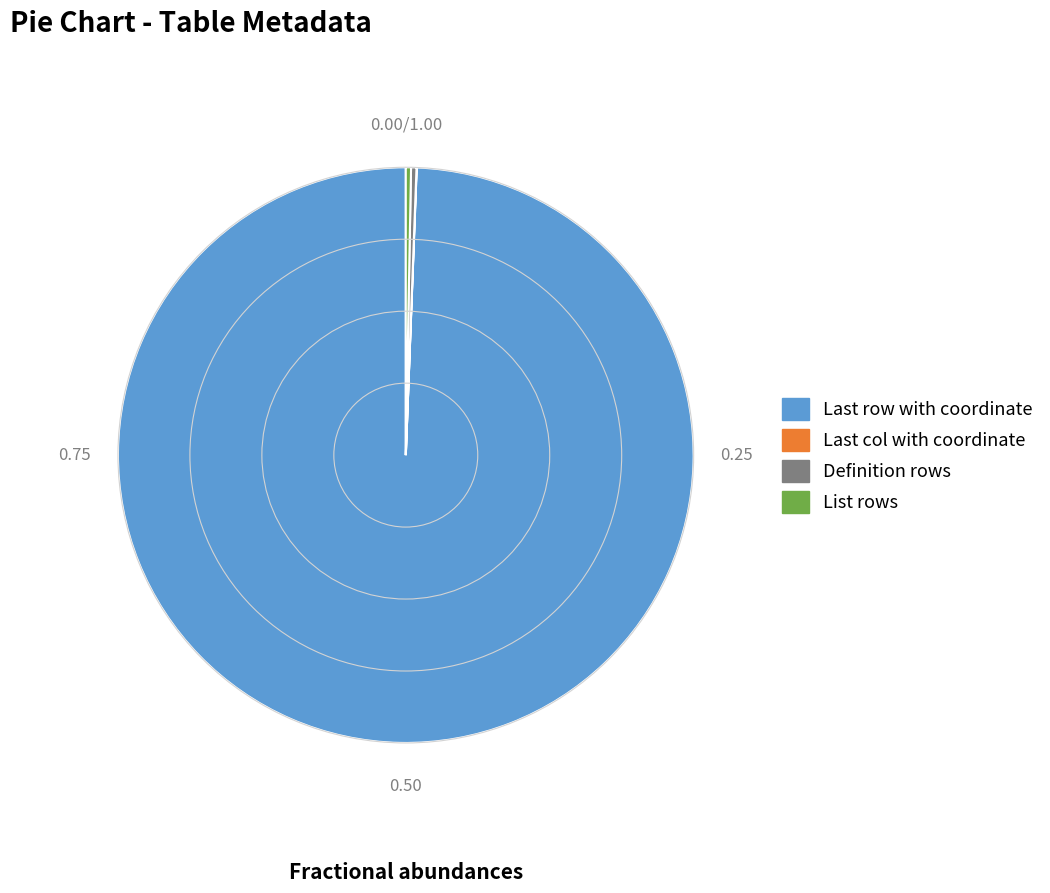

Which category has the biggest portion of the pie?

Last row with coordinate